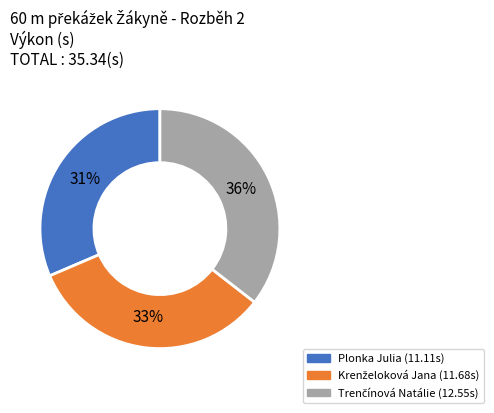

To the nearest percent, what is the average slice percentage?

33%